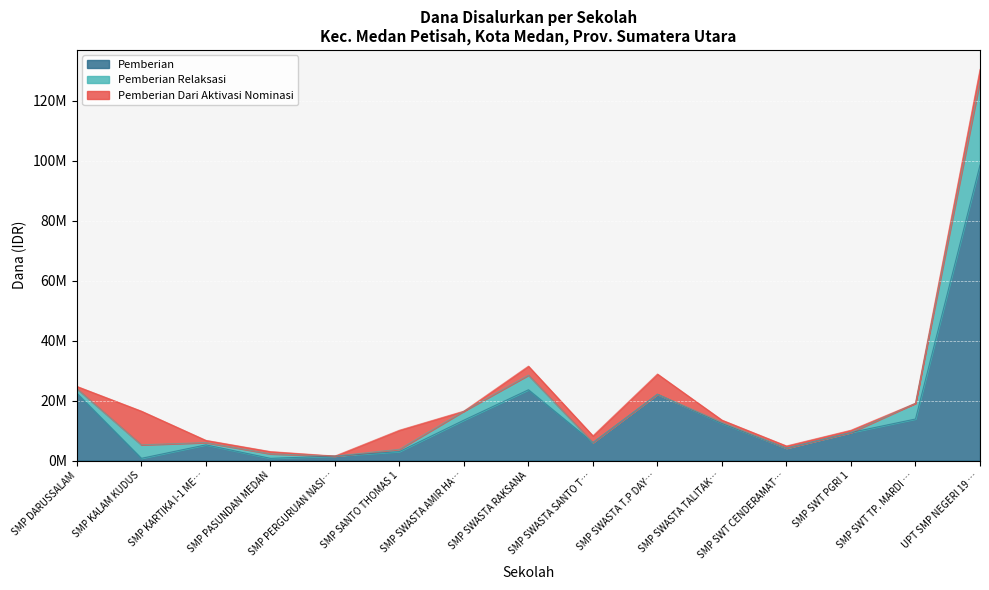

What is the average value of the Pemberian Dari Aktivasi Nominasi series?

2525000